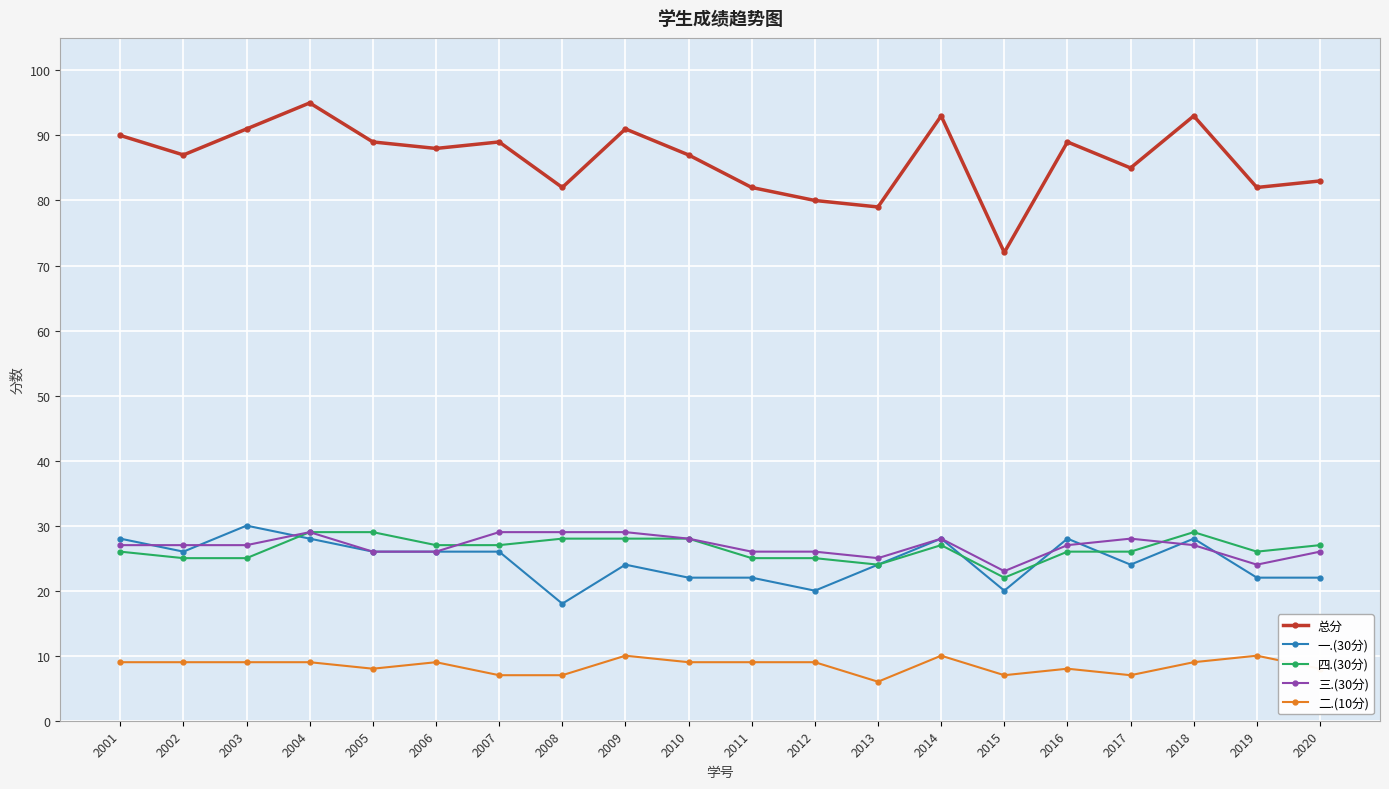

At how many categories does at least one series exceed 81?

17